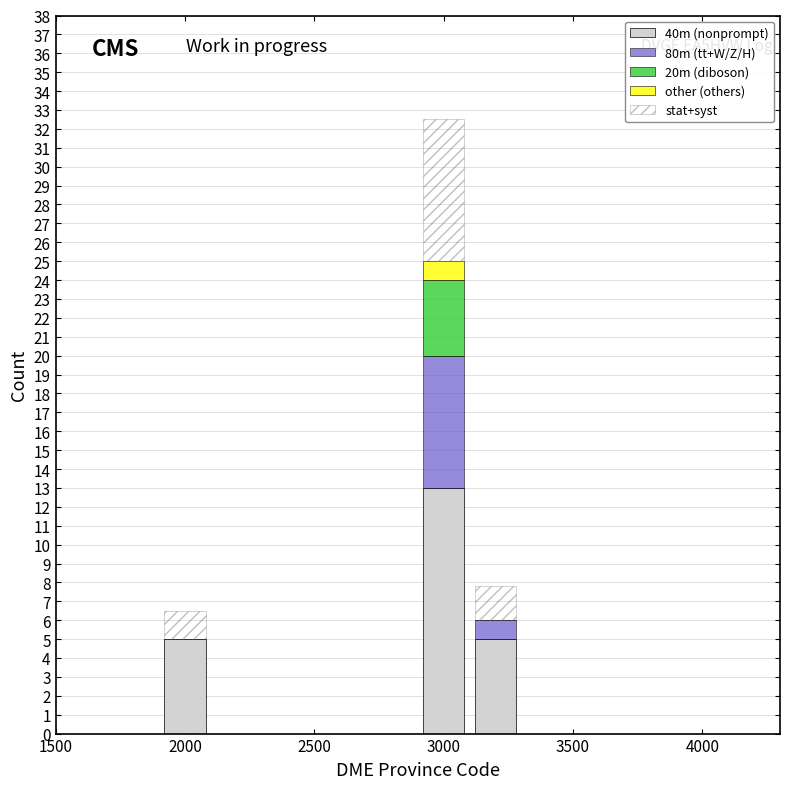

Which range on the x-axis has the tallest stacked bar (by total height)?

2900 to 3100